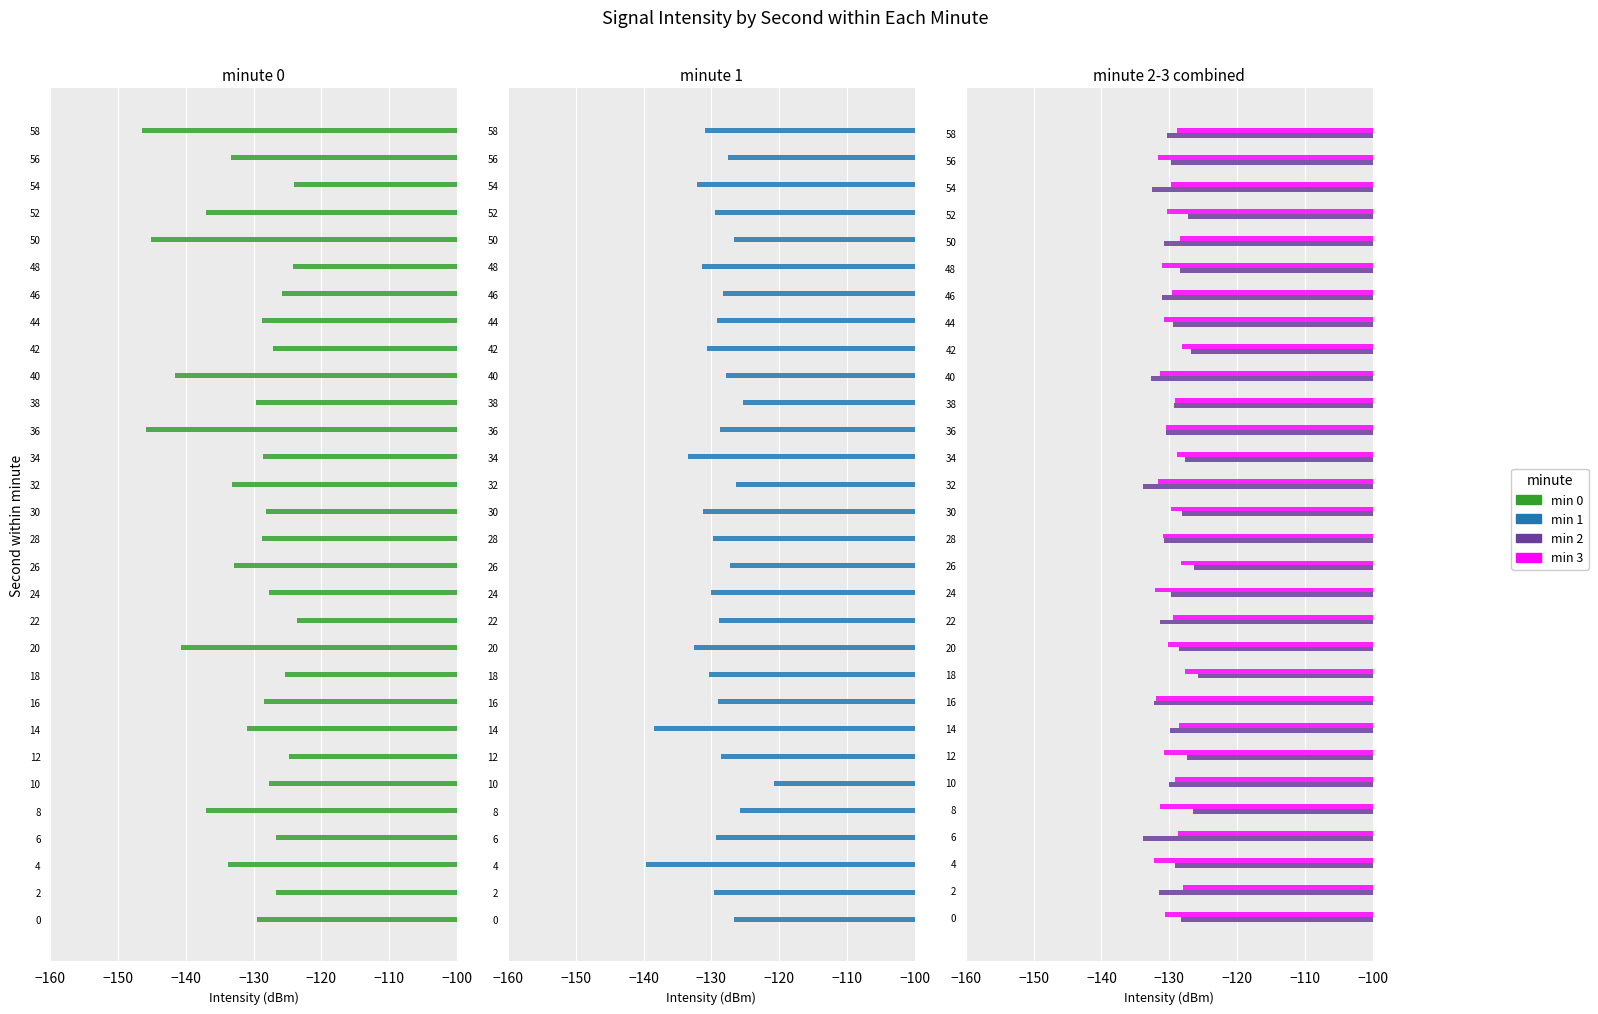

Does the chart contain any negative values?

Yes